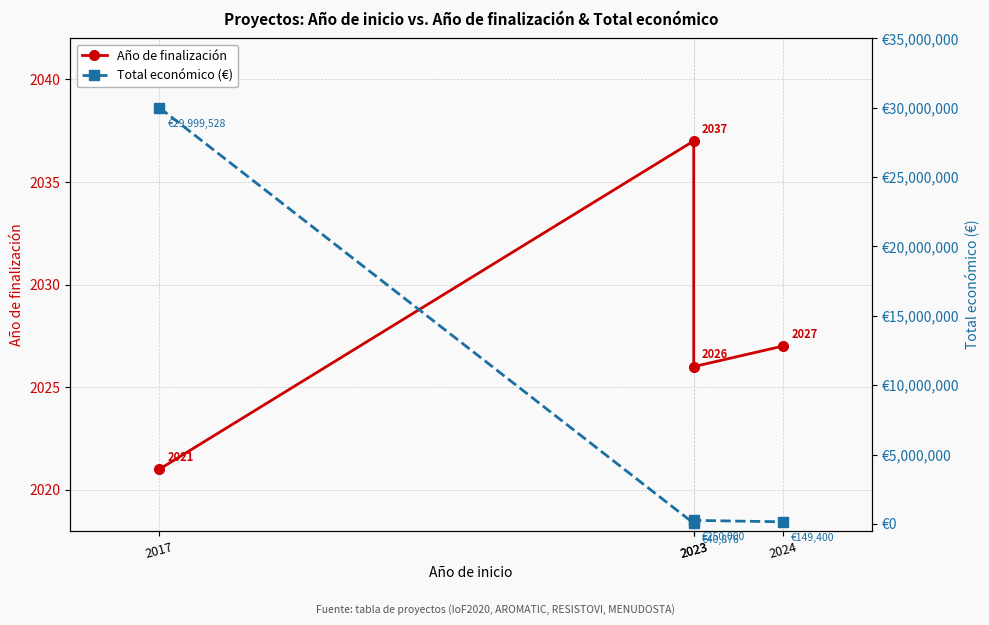

True or false: Año de finalización has more than 2 interior local peaks.

False